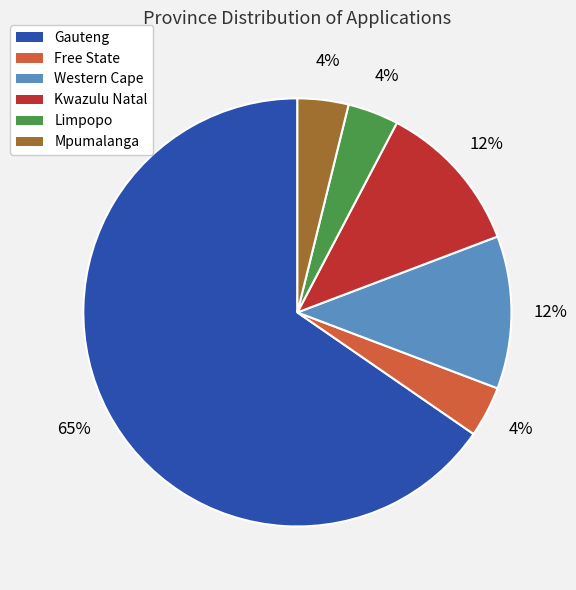

Between Mpumalanga and Kwazulu Natal, which is larger?

Kwazulu Natal